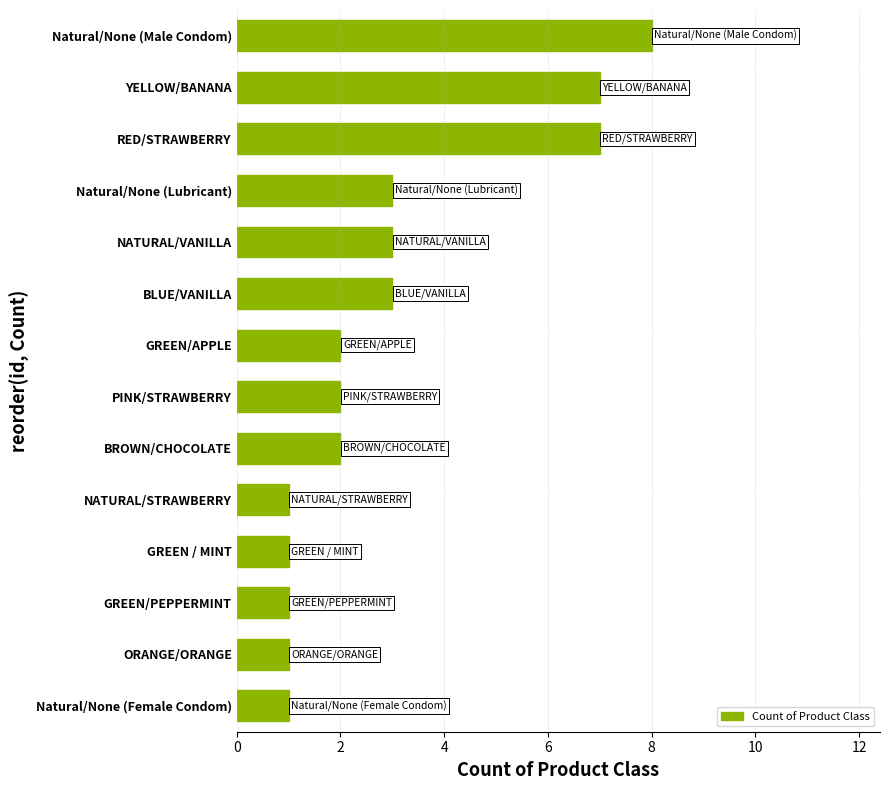

What is the ratio of the value at NATURAL/STRAWBERRY to the value at Natural/None (Lubricant)?

0.3